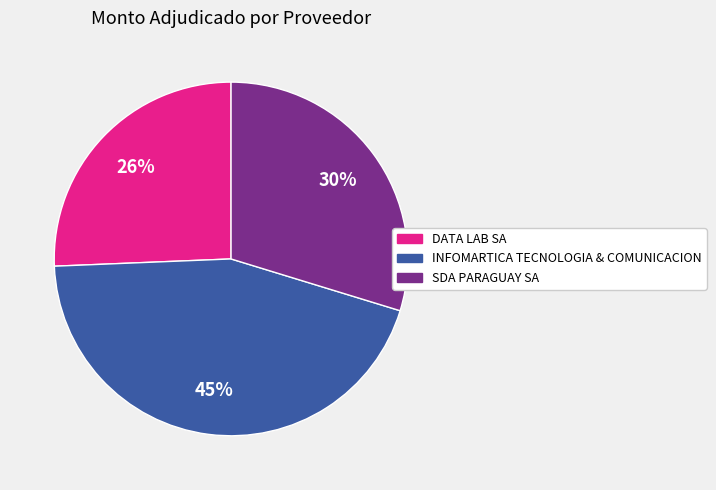

Is it true that SDA PARAGUAY SA is 19% of the pie?

False